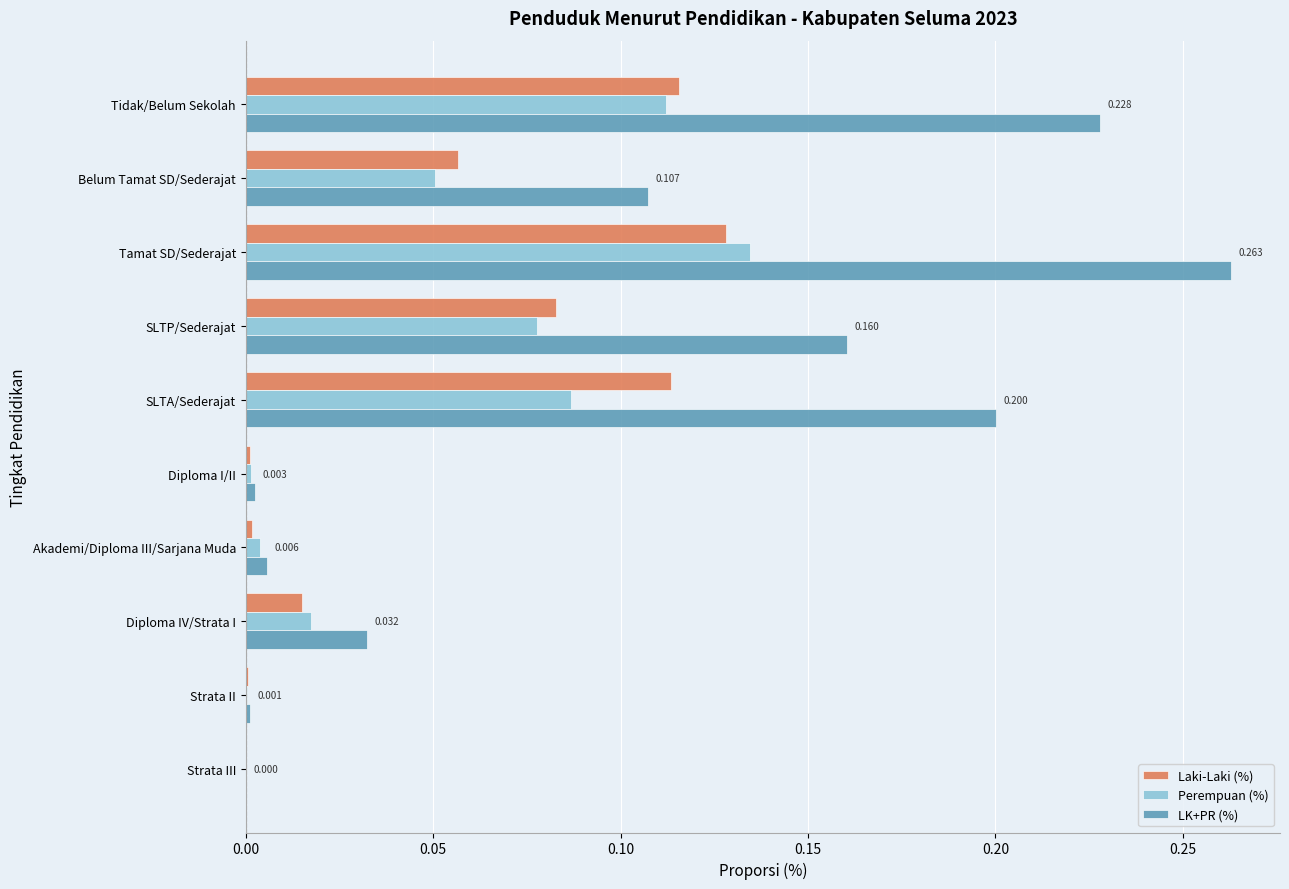

At which category is the sum across all series the highest?

Tamat SD/Sederajat